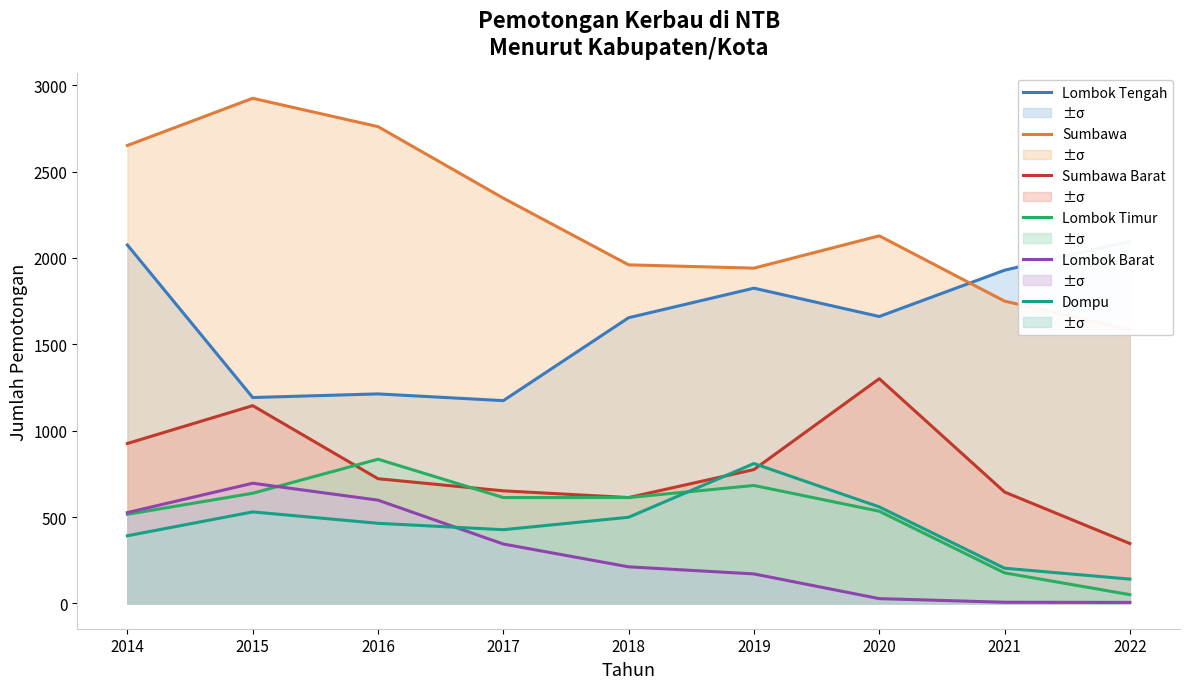

Rank the series by their maximum value, from highest to lowest.

Sumbawa, Lombok Tengah, Sumbawa Barat, Lombok Timur, Dompu, Lombok Barat